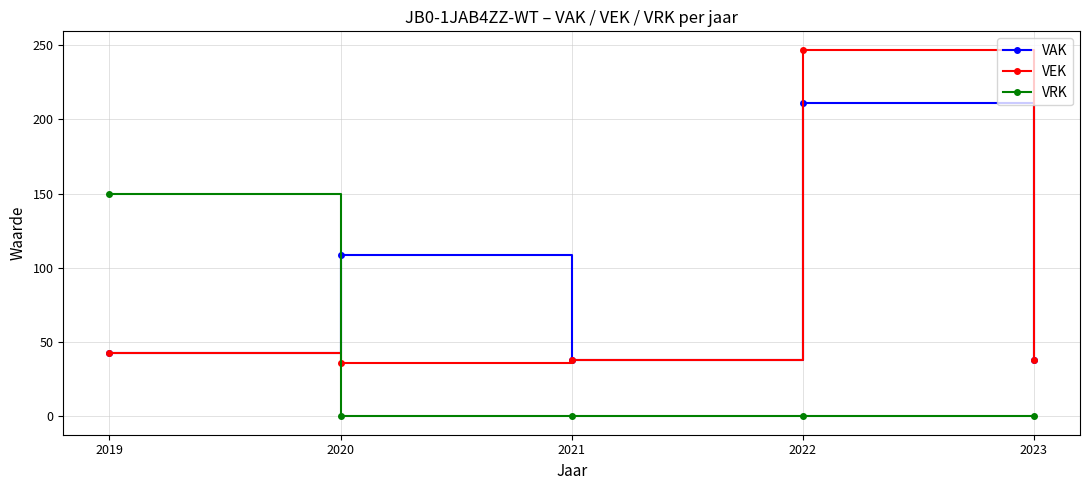

How many categories are shown in the chart?

5